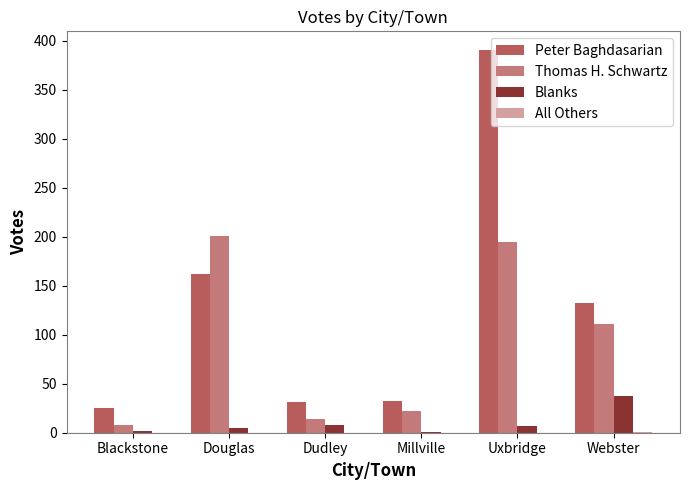

What is the sum of all Thomas H. Schwartz values?

551